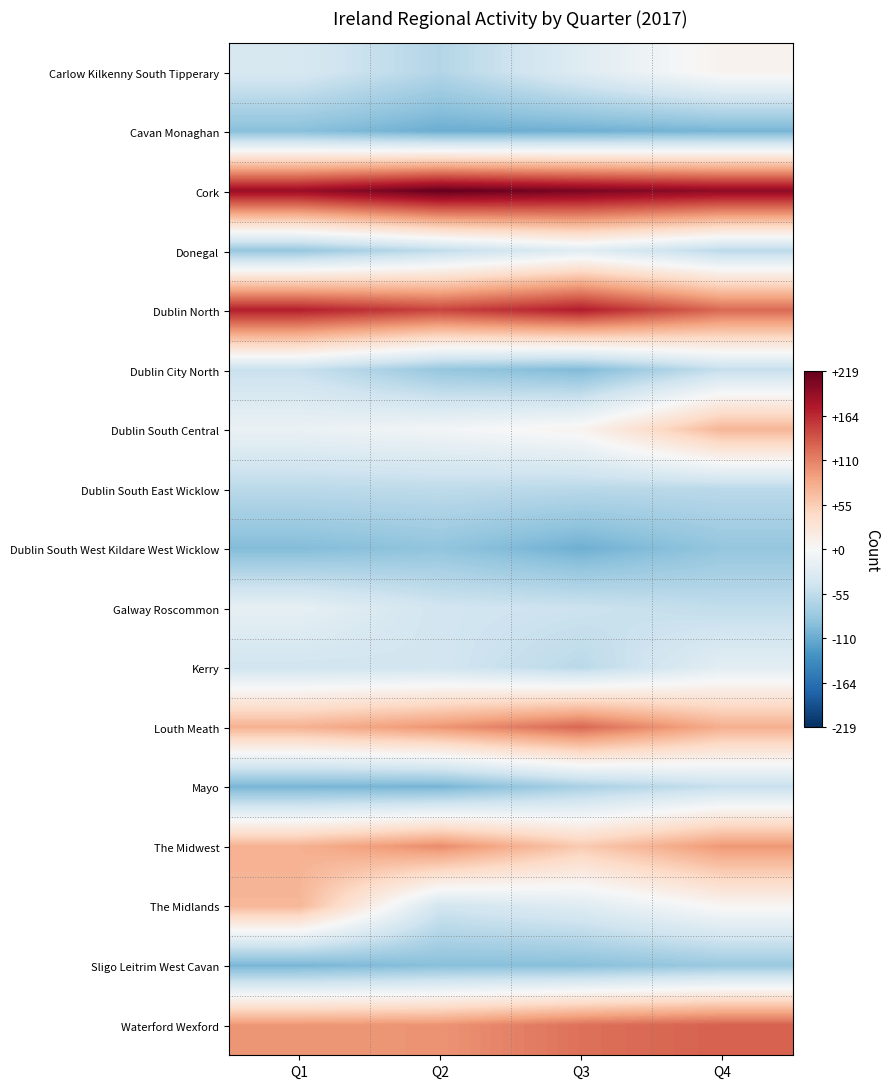

Reading left to right, list all the values displayed in this chart.

Carlow Kilkenny South Tipperary: Q1=-35.0	Q2=-64.0	Q3=-27.0	Q4=8.0
Cavan Monaghan: Q1=-92.0	Q2=-108.0	Q3=-106.0	Q4=-102.0
Cork: Q1=189.0	Q2=219.0	Q3=207.0	Q4=195.0
Donegal: Q1=-84.0	Q2=-55.0	Q3=-26.0	Q4=-58.0
Dublin North: Q1=171.0	Q2=148.0	Q3=173.0	Q4=125.0
Dublin City North: Q1=-49.0	Q2=-84.0	Q3=-97.0	Q4=-51.0
Dublin South Central: Q1=-14.0	Q2=-6.0	Q3=7.0	Q4=74.0
Dublin South East Wicklow: Q1=-59.0	Q2=-56.0	Q3=-60.0	Q4=-59.0
Dublin South West Kildare West Wicklow: Q1=-95.0	Q2=-87.0	Q3=-106.0	Q4=-85.0
Galway Roscommon: Q1=-19.0	Q2=-42.0	Q3=-46.0	Q4=-54.0
Kerry: Q1=-42.0	Q2=-41.0	Q3=-59.0	Q4=-23.0
Louth Meath: Q1=77.0	Q2=97.0	Q3=126.0	Q4=79.0
Mayo: Q1=-101.0	Q2=-102.0	Q3=-71.0	Q4=-50.0
The Midwest: Q1=77.0	Q2=103.0	Q3=57.0	Q4=95.0
The Midlands: Q1=73.0	Q2=-41.0	Q3=-27.0	Q4=4.0
Sligo Leitrim West Cavan: Q1=-101.0	Q2=-92.0	Q3=-92.0	Q4=-81.0
Waterford Wexford: Q1=96.0	Q2=98.0	Q3=120.0	Q4=130.0